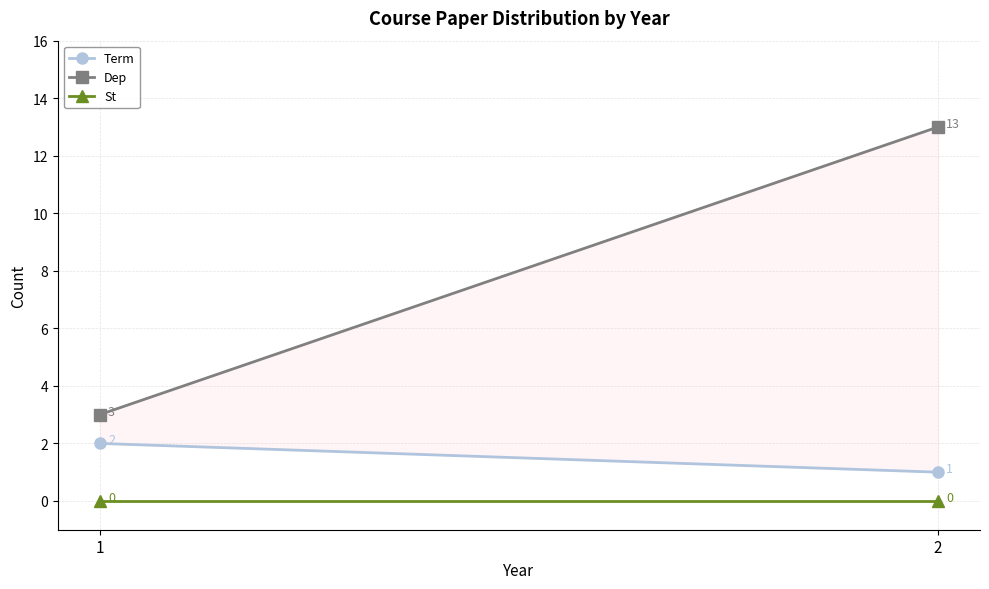

The value of Term at 2 is 1. True or false?

False